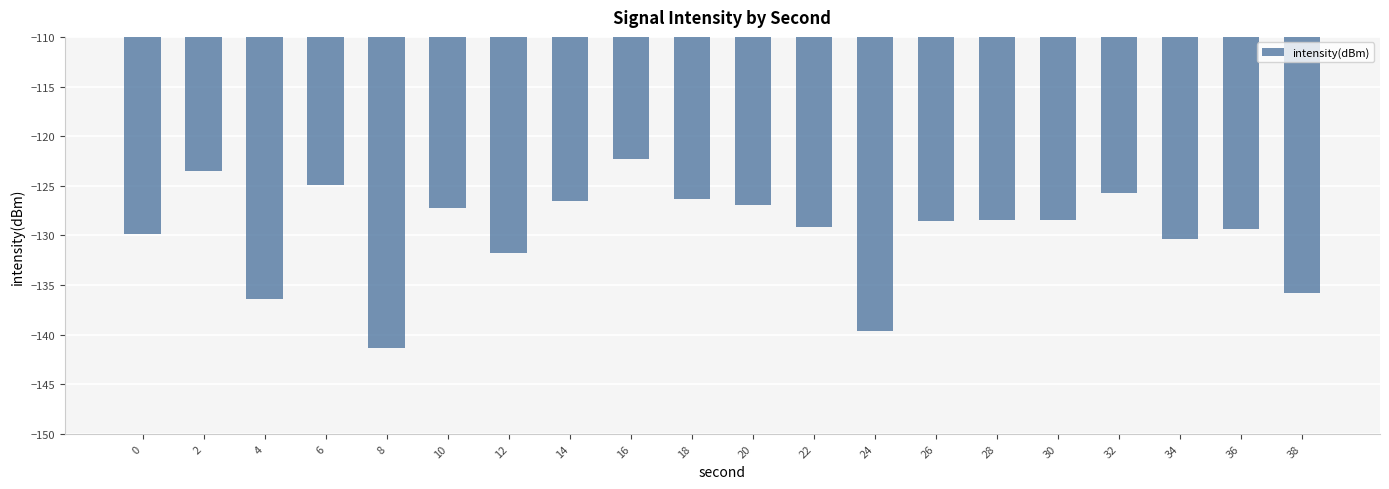

What is the minimum value shown in the chart?

-141.4